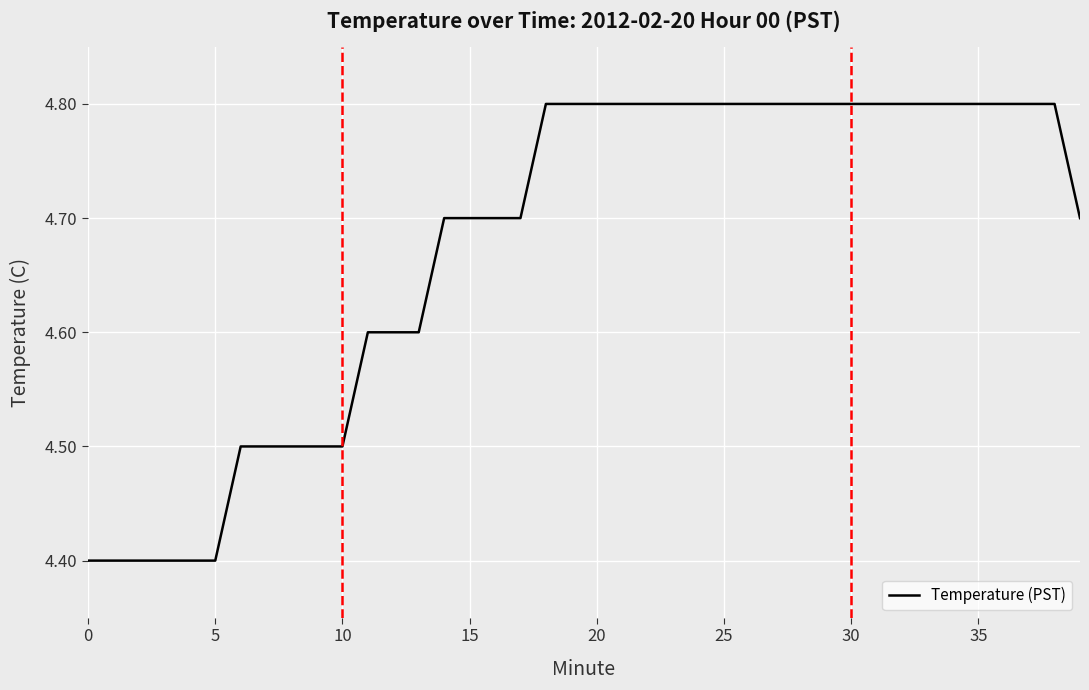

How many distinct data groups are displayed?

1